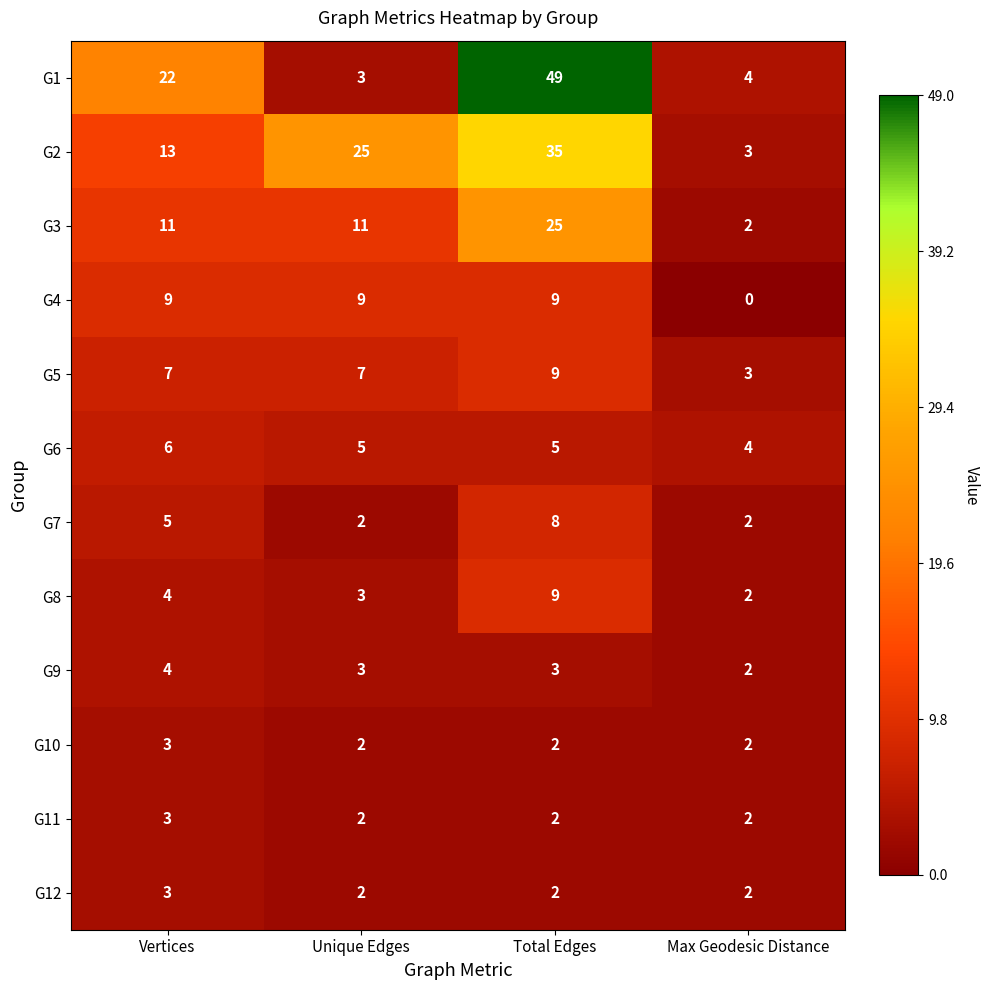

Which series changed the most between Vertices and Total Edges?

G1